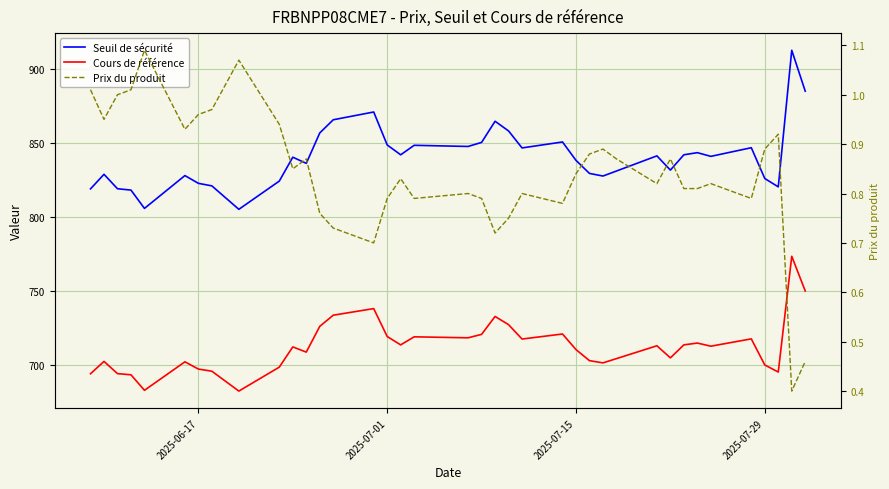

Which series has the largest total across all categories?

Seuil de sécurité